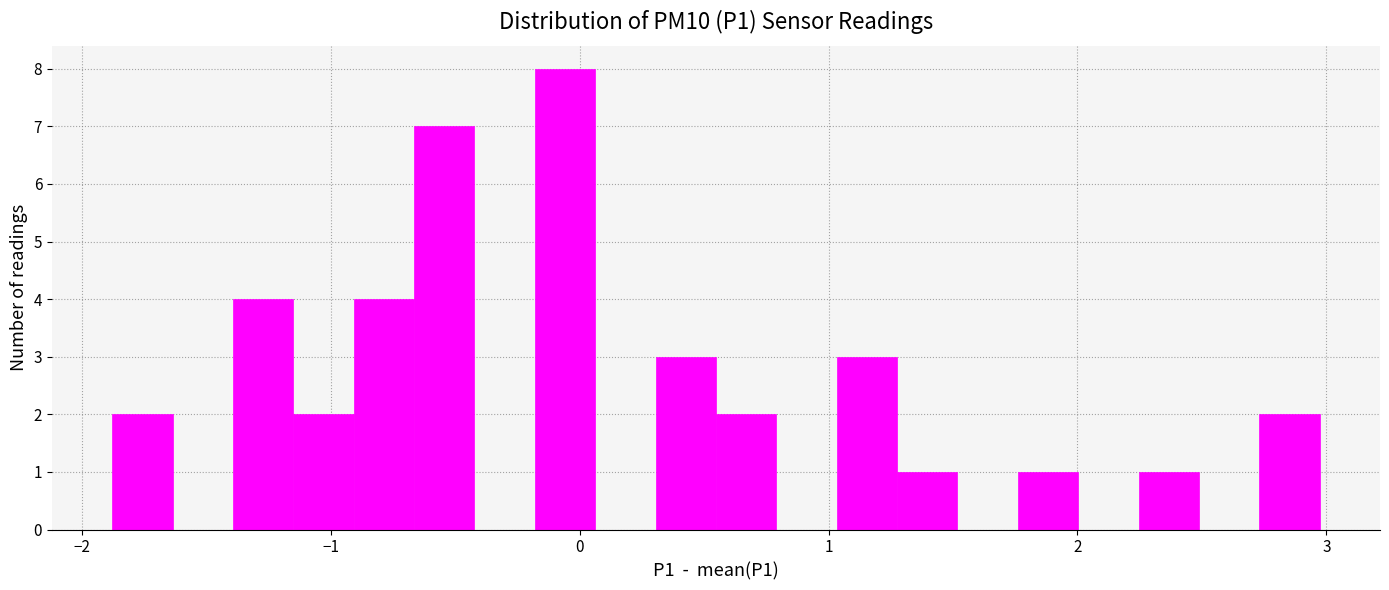

Around what value on the x-axis is the tallest bar? Give the approximate position of its centre, as read against the axis.

-0.1